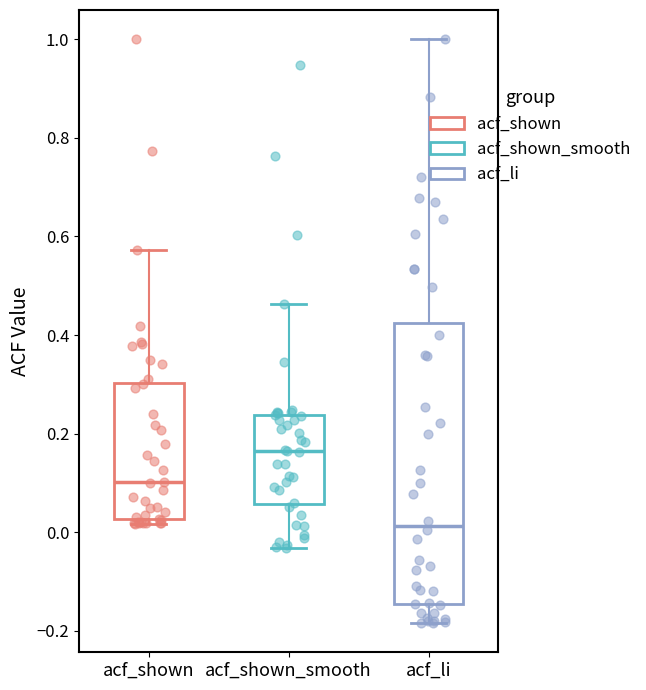

Which box is the tallest, from its lower edge to its upper edge?

acf_li